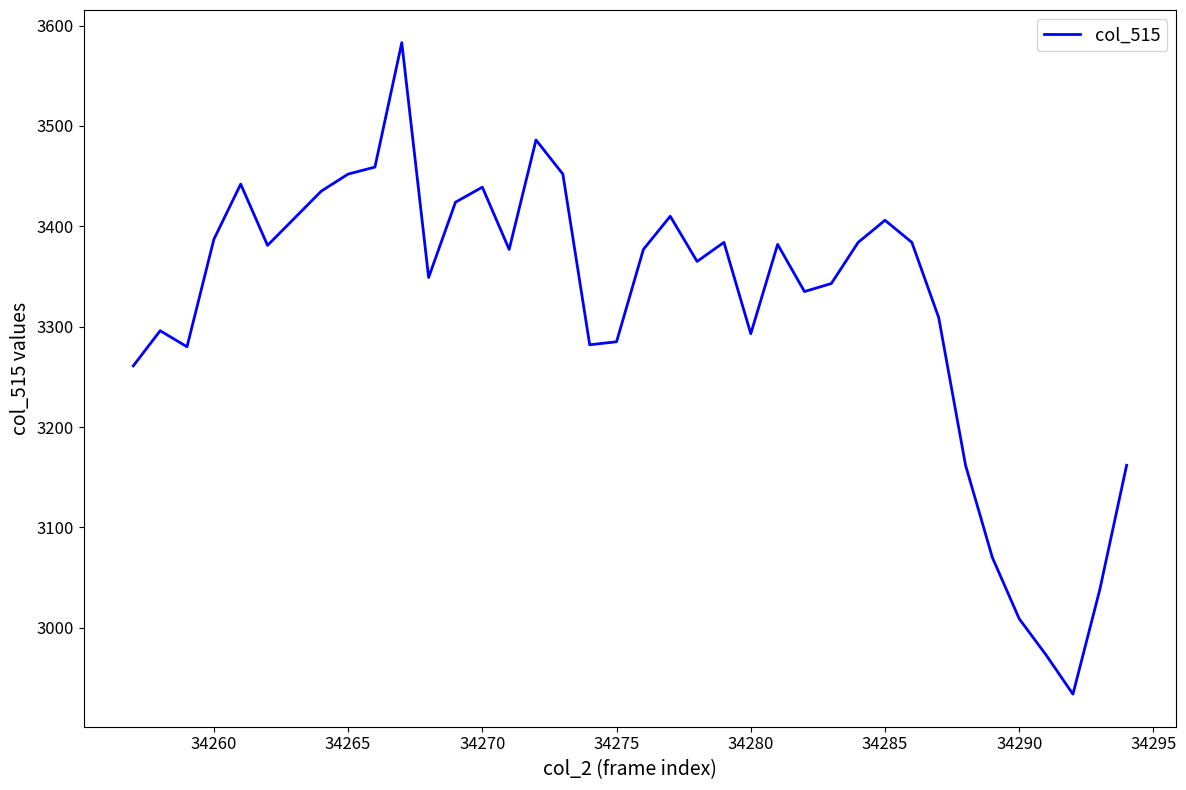

What is the difference between the maximum and minimum values?

649